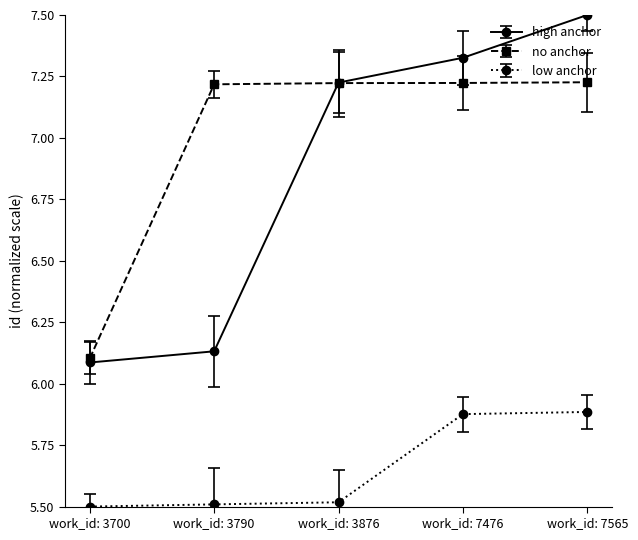

Which series has the widest spread of values?

high anchor